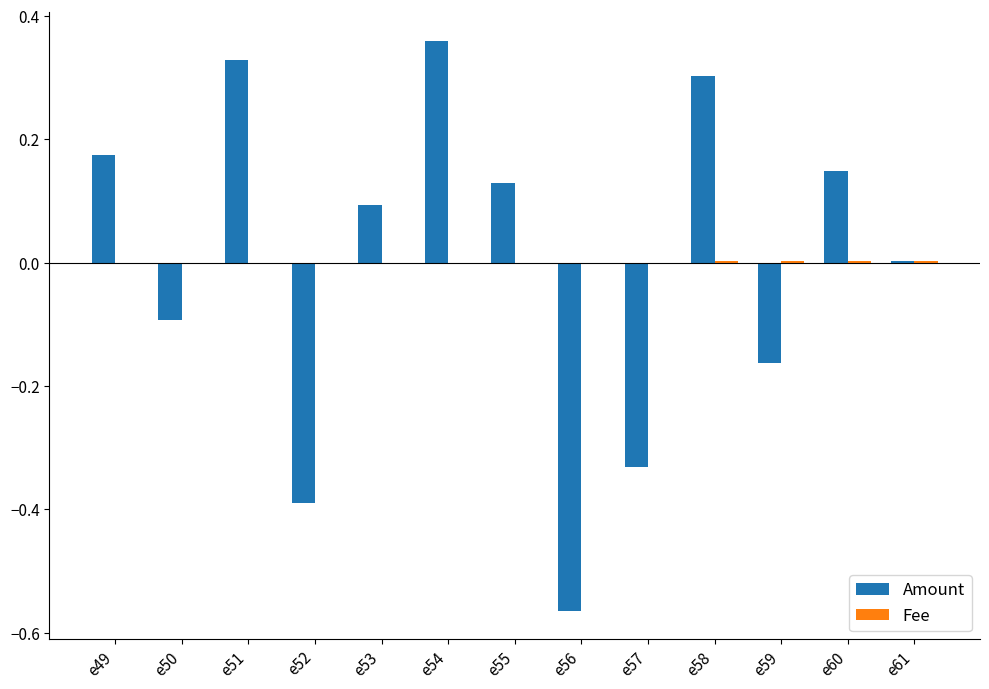

The Amount series shows -0.1 at e50. True or false?

True